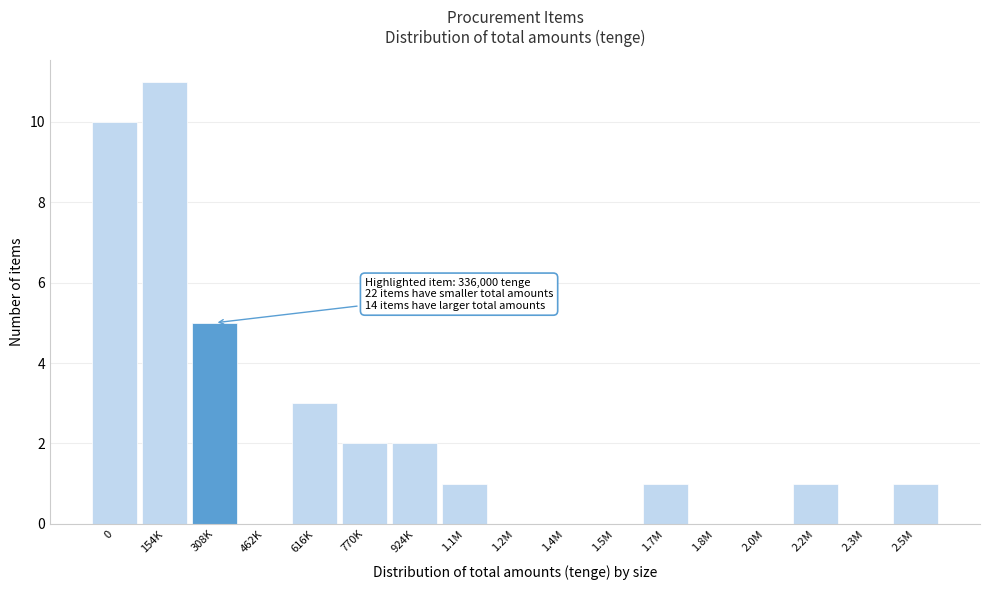

Reading right to left, extract all data points from this chart.

2.5M=1	2.3M=0	2.2M=1	2.0M=0	1.8M=0	1.7M=1	1.5M=0	1.4M=0	1.2M=0	1.1M=1	924K=2	770K=2	616K=3	462K=0	308K=5	154K=11	0=10